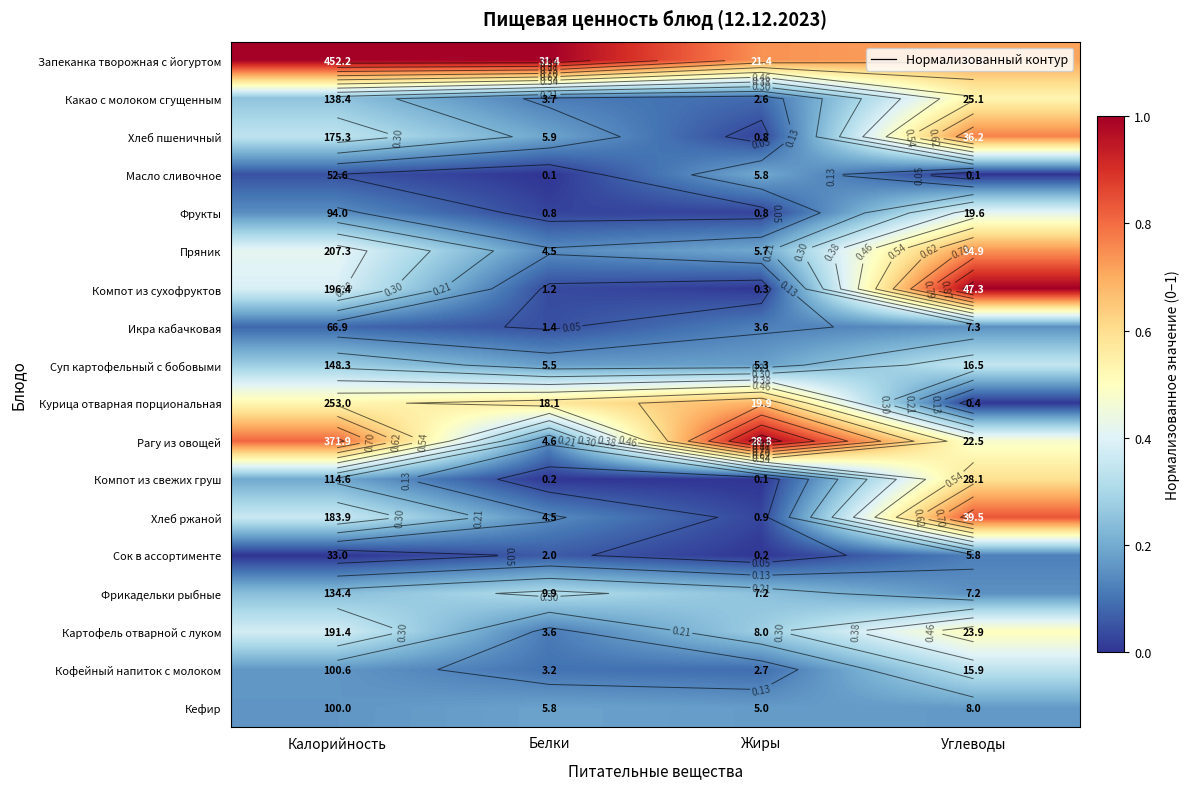

Which series has the largest total across all categories?

Запеканка творожная с йогуртом